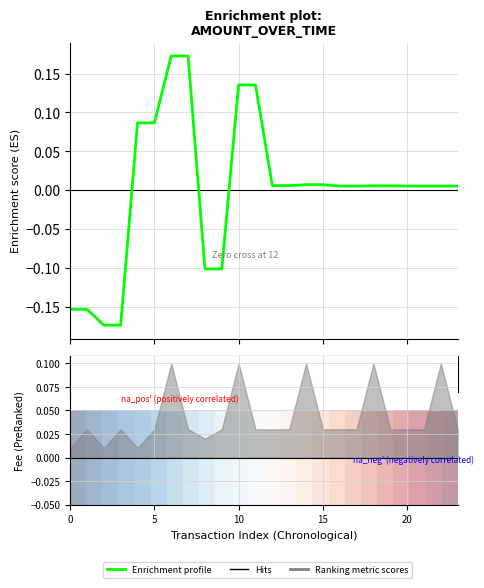

What is the label of the 18th point from the left?

17